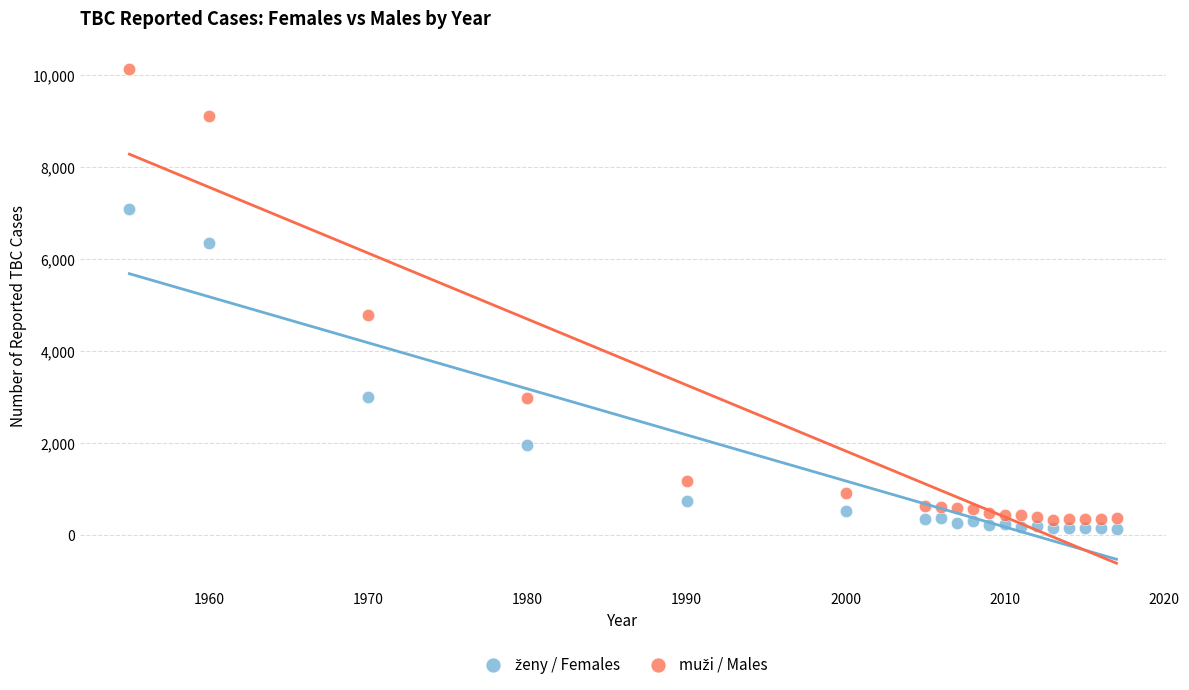

What is the X range (max minus min) for the scatter plot?

62